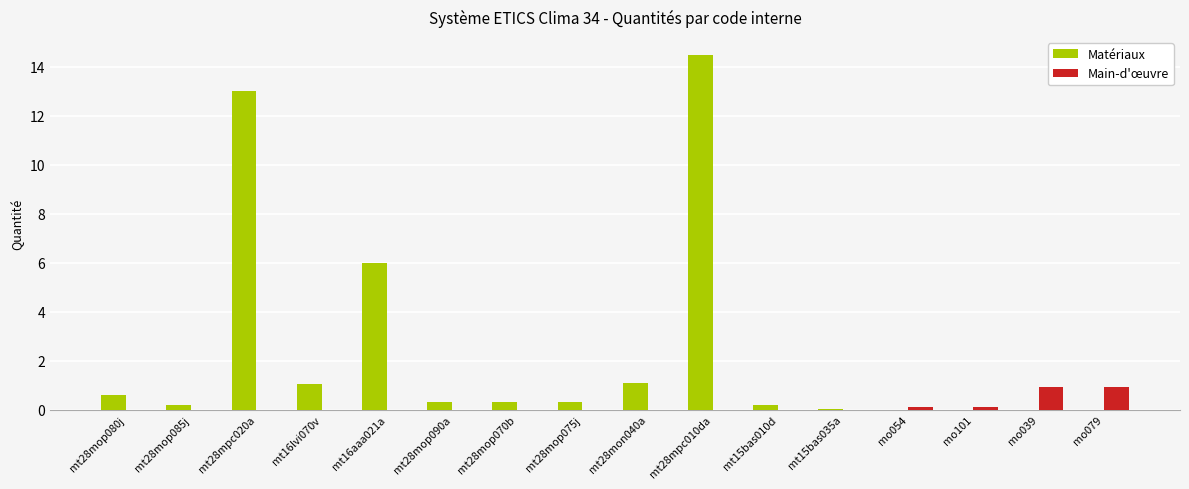

The value of Main-d'œuvre at mo039 is 0.9. True or false?

True